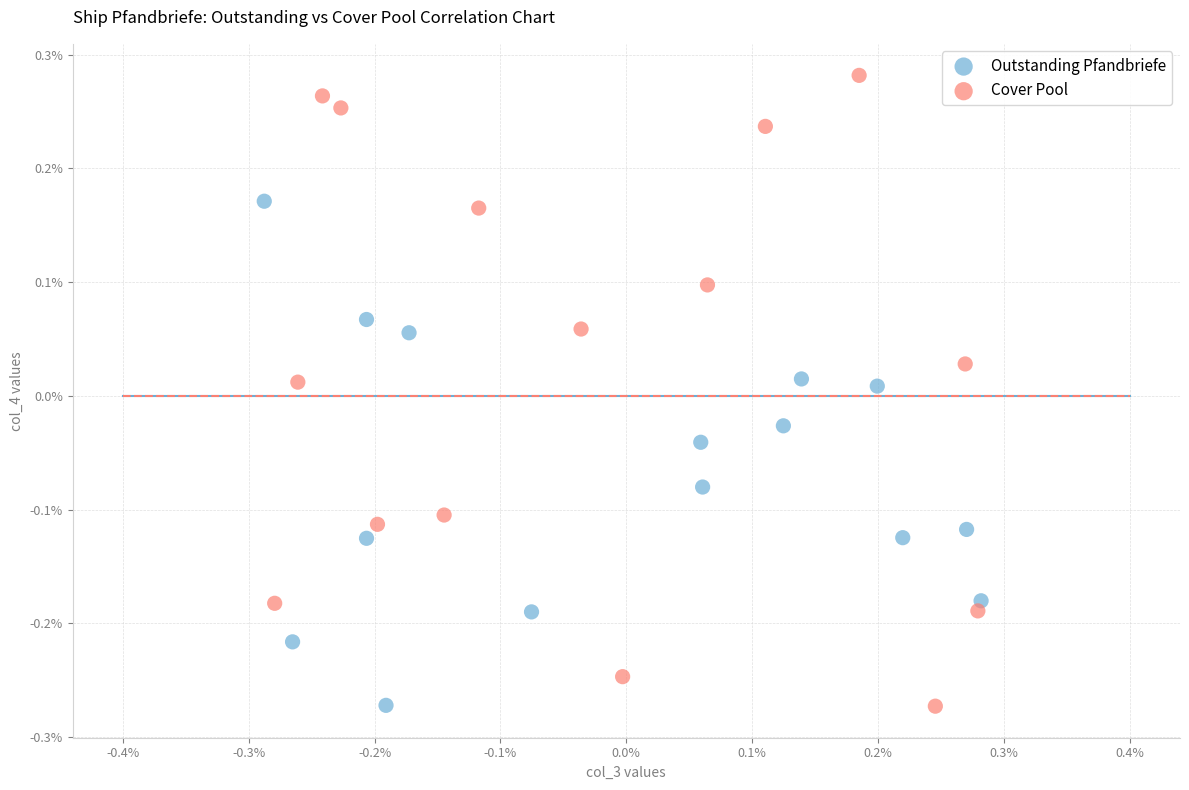

Which series has the largest Y range (max minus min)?

Cover Pool